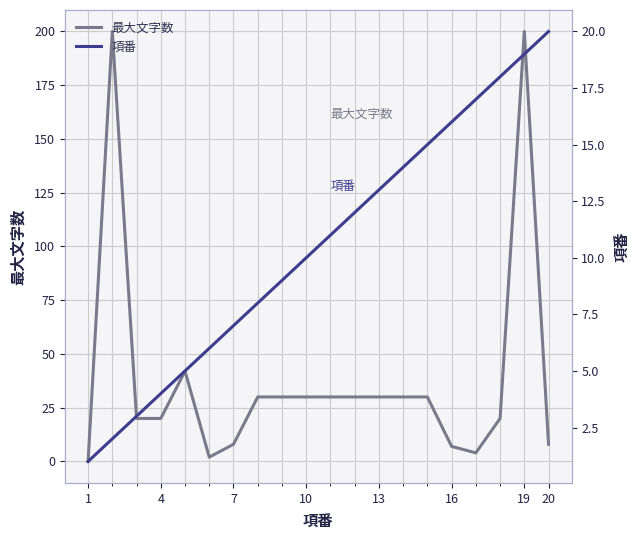

The 最大文字数 series shows 7 at 16. True or false?

True